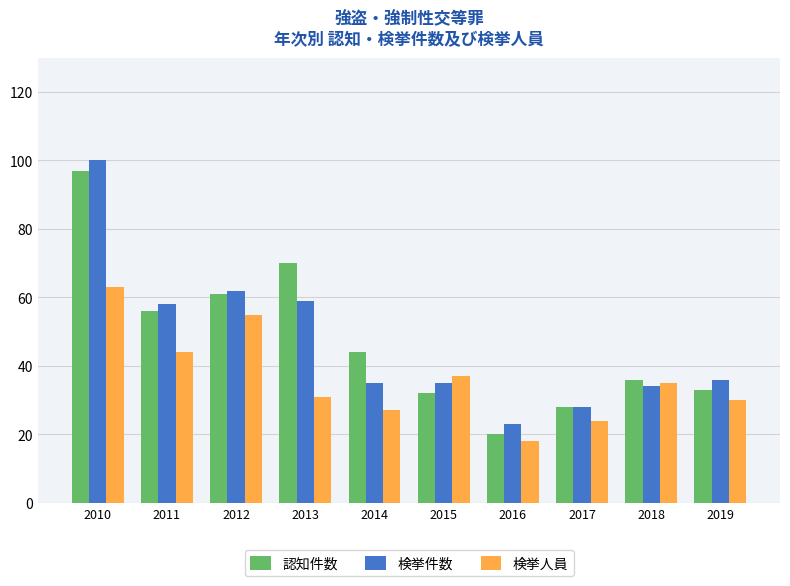

What is the difference between the 認知件数 values at 2017 and 2011?

28